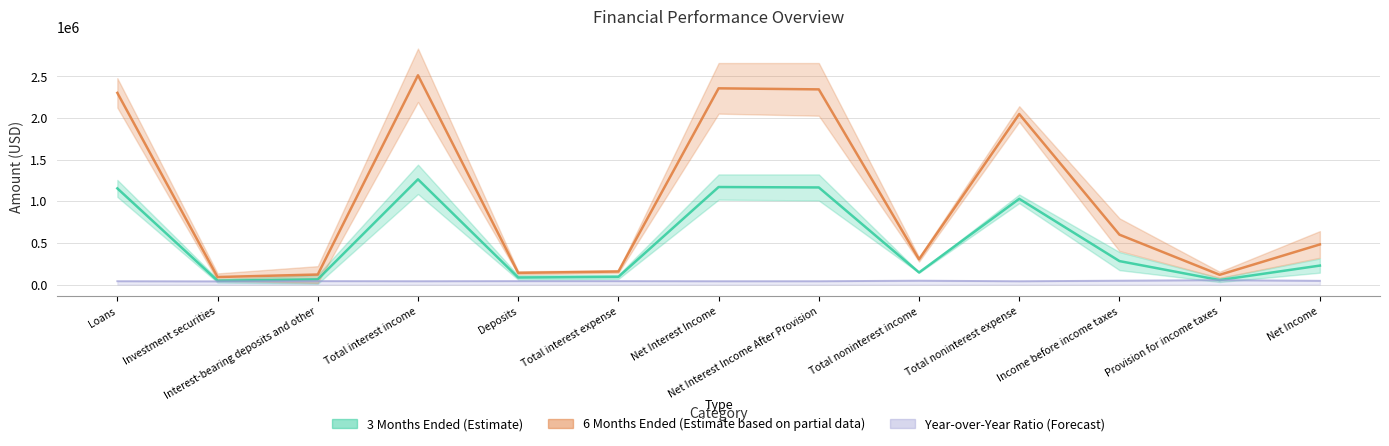

True or false: Year-over-Year Ratio (Forecast) and 3 Months Ended (Estimate) cross at least once.

False